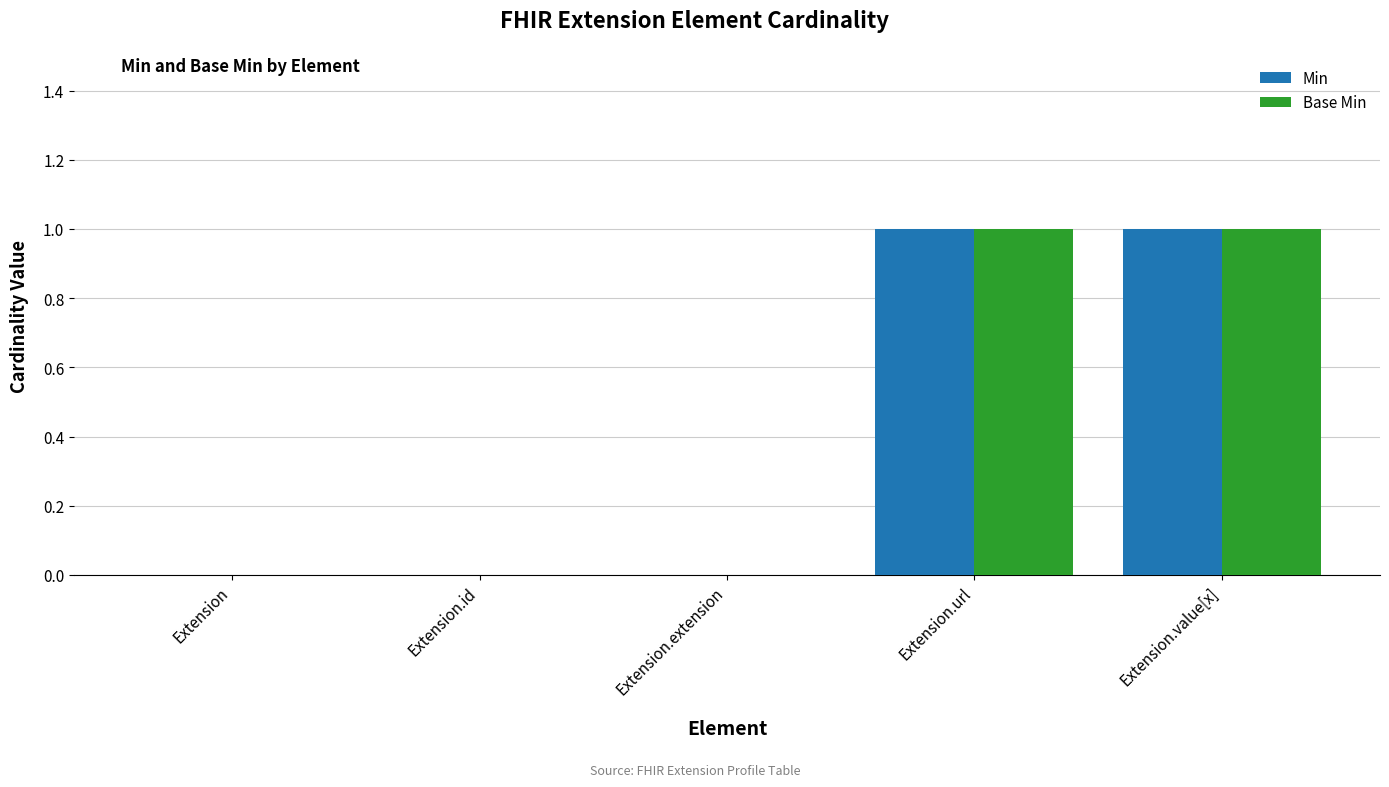

What is the maximum value shown in the chart?

1